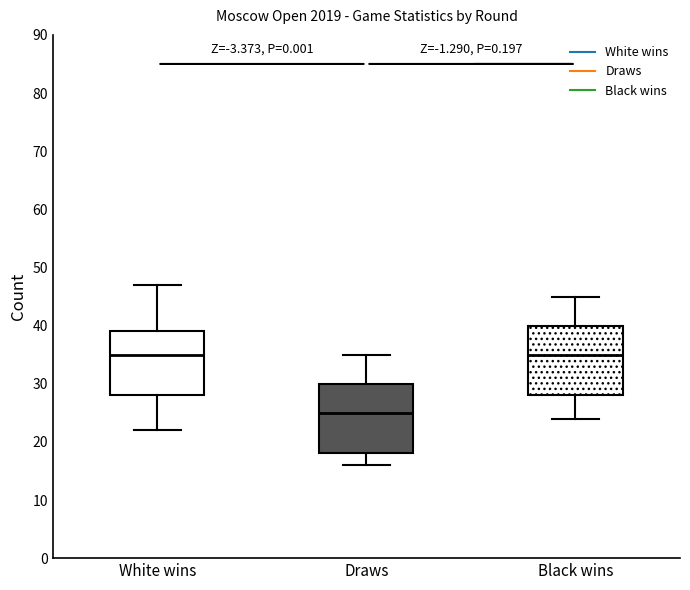

Where does the lower whisker of the box for Black wins end on the y-axis? The values are not printed on the chart, so give them approximately, as read against the axis.

24